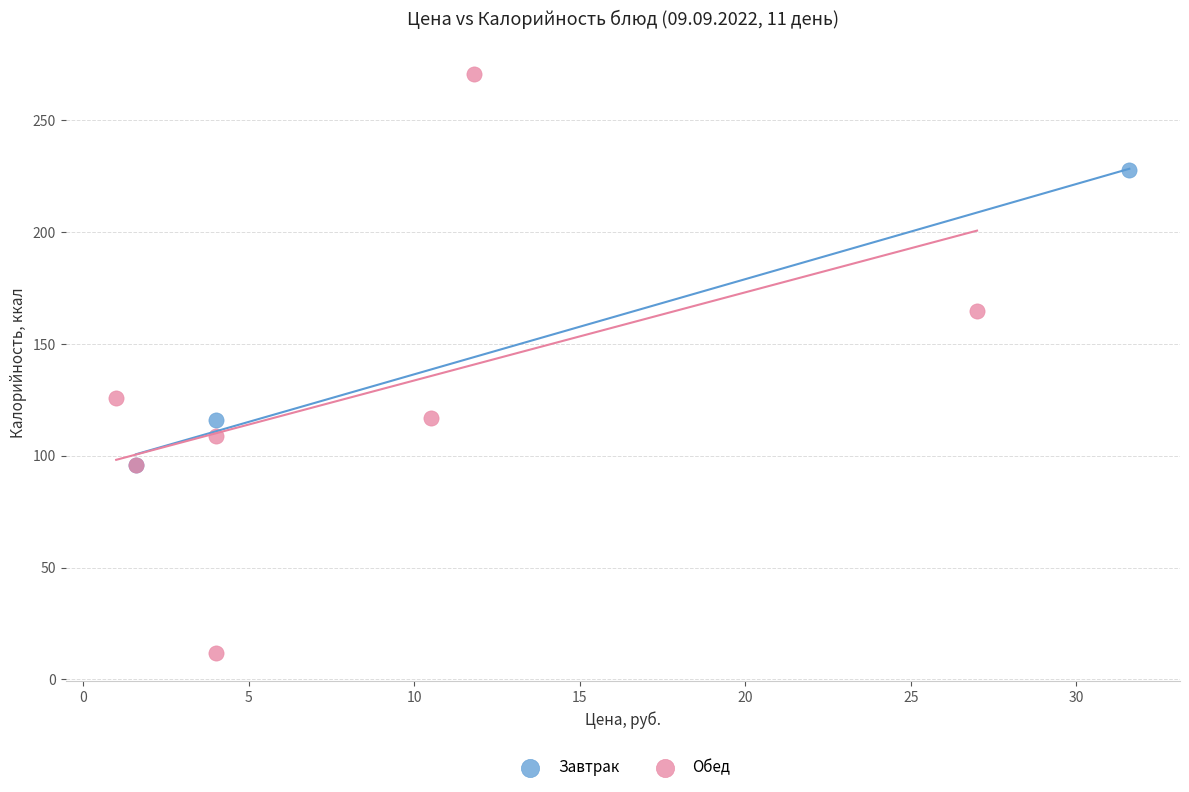

Which series reaches the maximum Y coordinate?

Обед